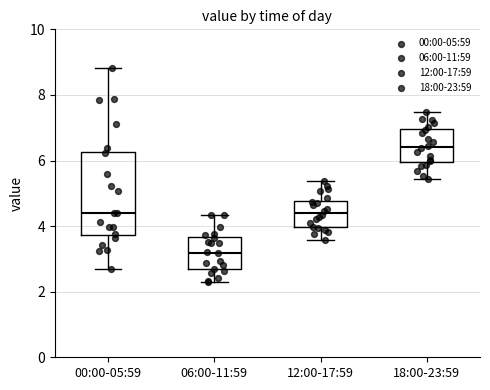

Where does the median line of the box for 18:00-23:59 sit on the y-axis? The values are not printed on the chart, so give them approximately, as read against the axis.

6.4